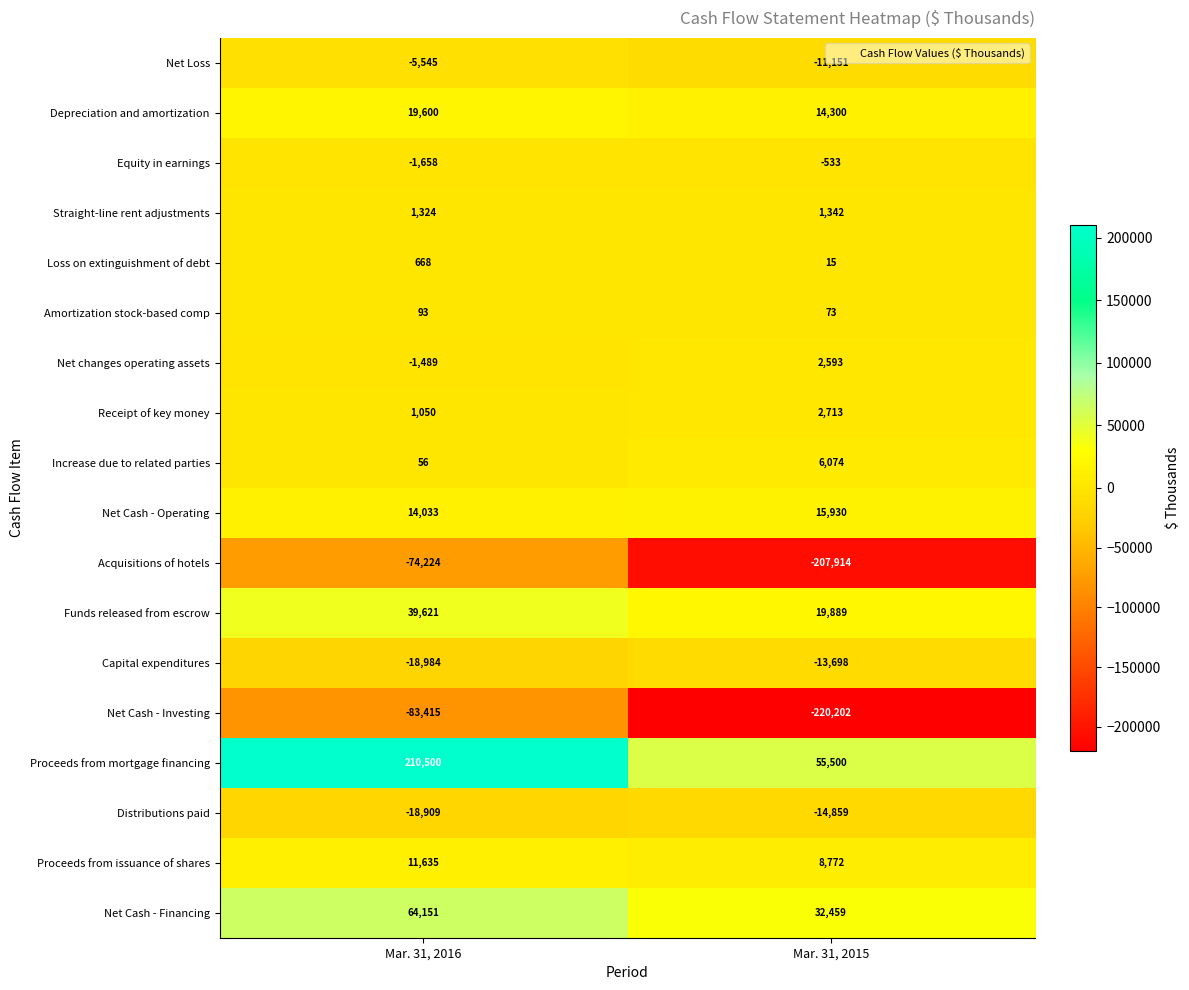

Which label corresponds to the smallest value in the chart?

Mar. 31, 2015